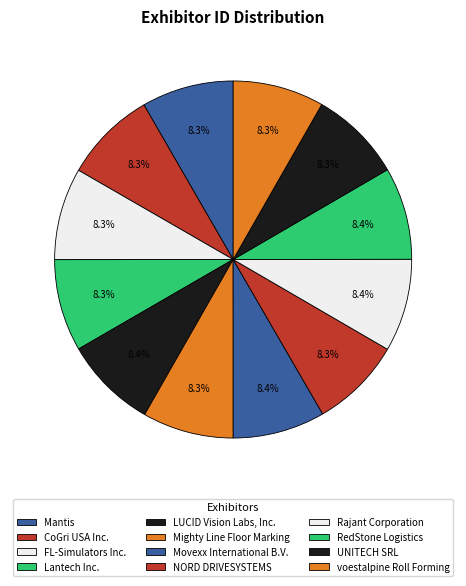

Count the number of slices in the pie.

12